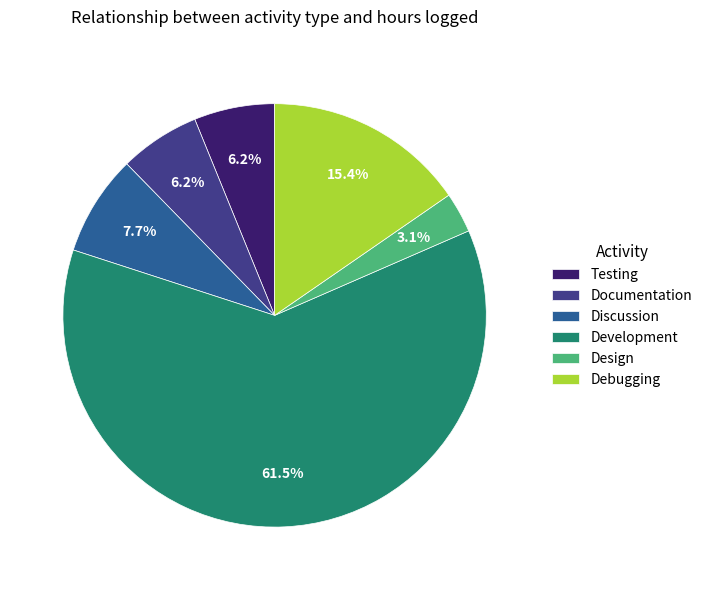

Is the sum of Design and Testing greater than half?

No